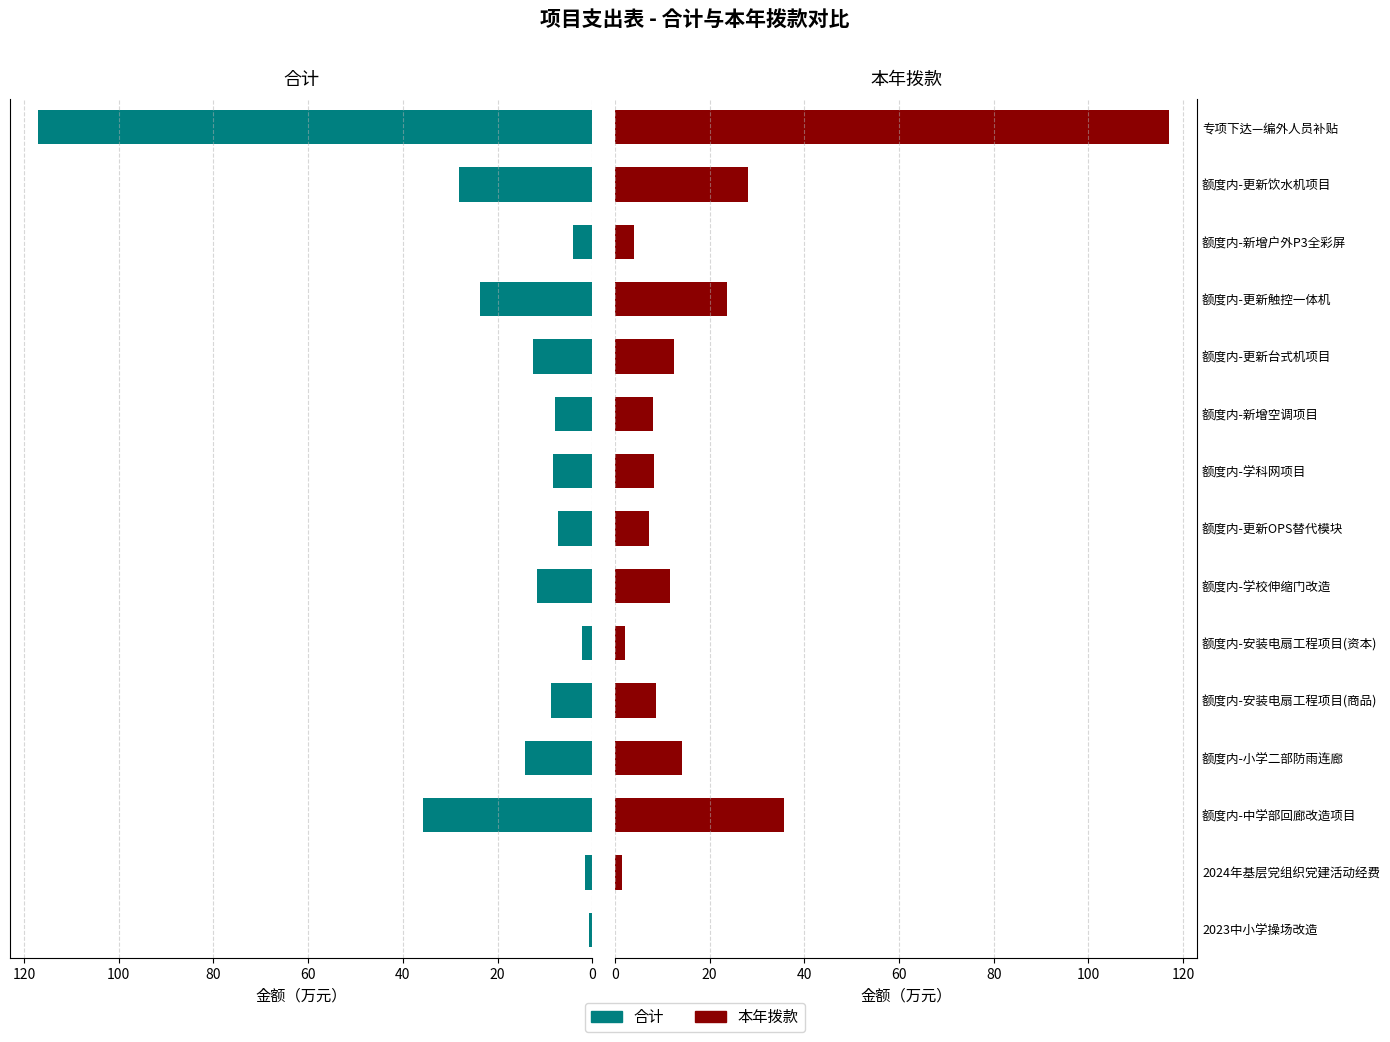

What position from the left is 专项下达—编外人员补贴?

15